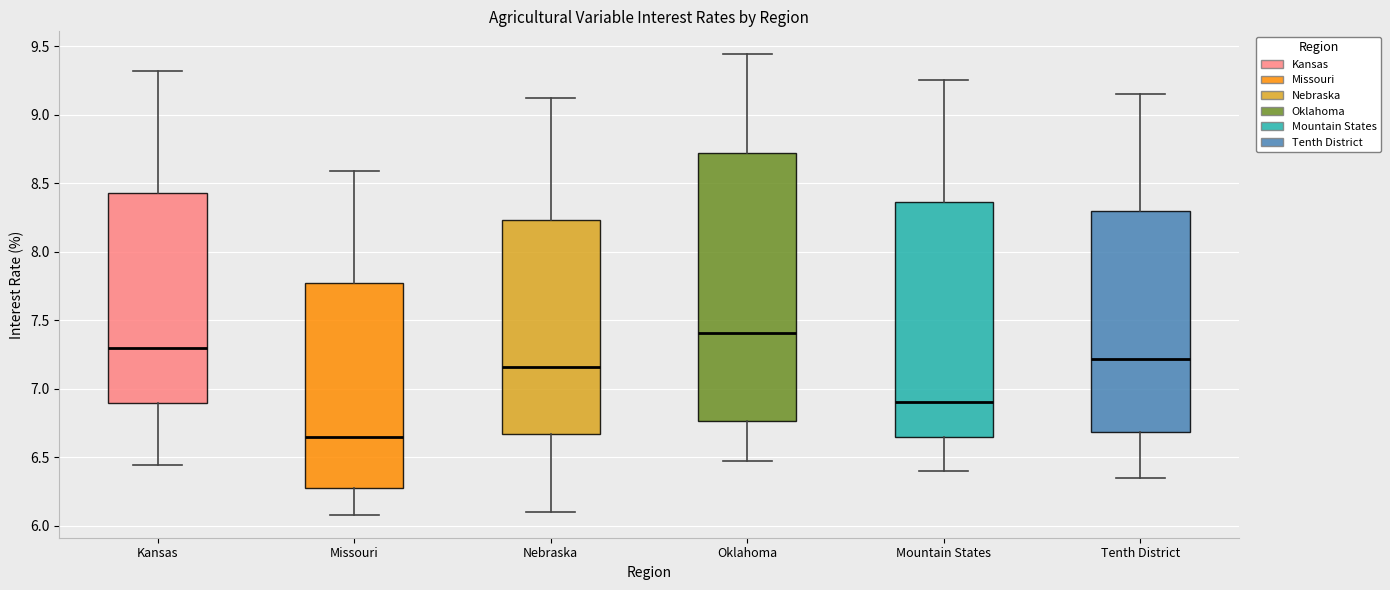

Where is the upper edge of the box for Mountain States on the y-axis? The values are not printed on the chart, so give them approximately, as read against the axis.

8.35